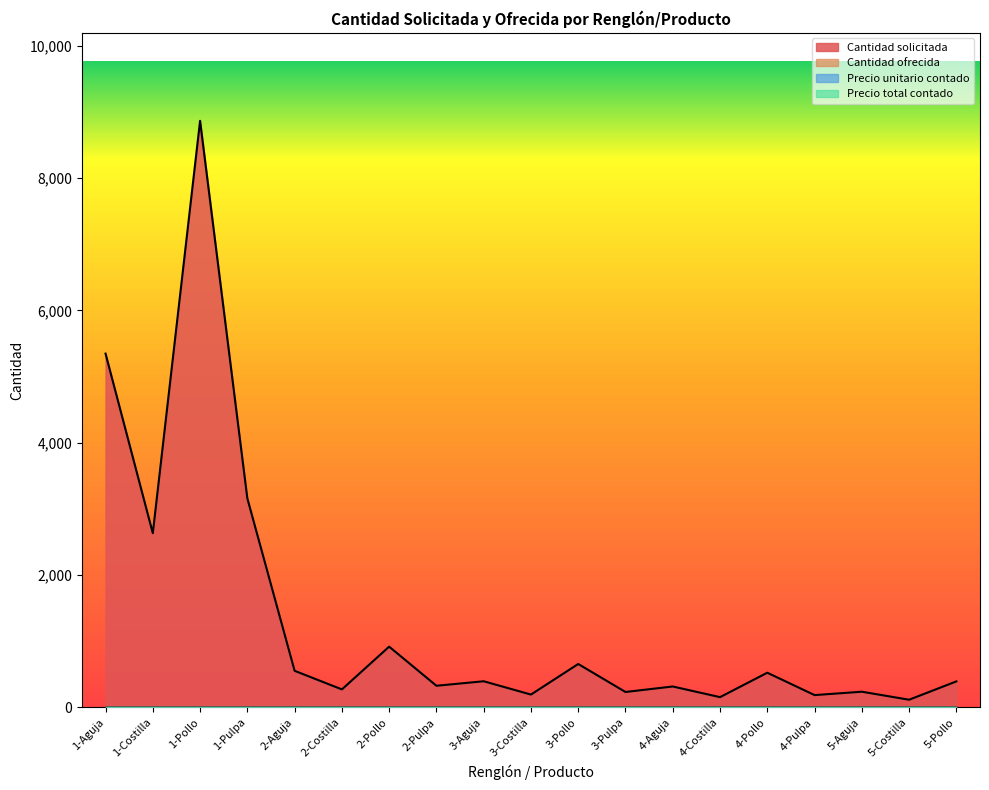

How many lines are shown in the chart?

4